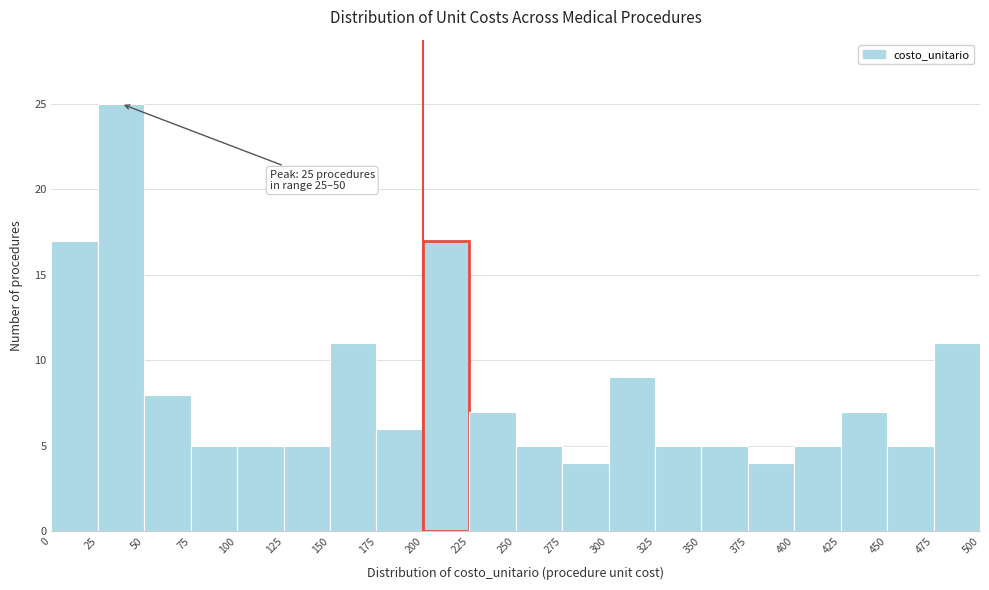

Over which range of the x-axis is the bar tallest?

25 to 50